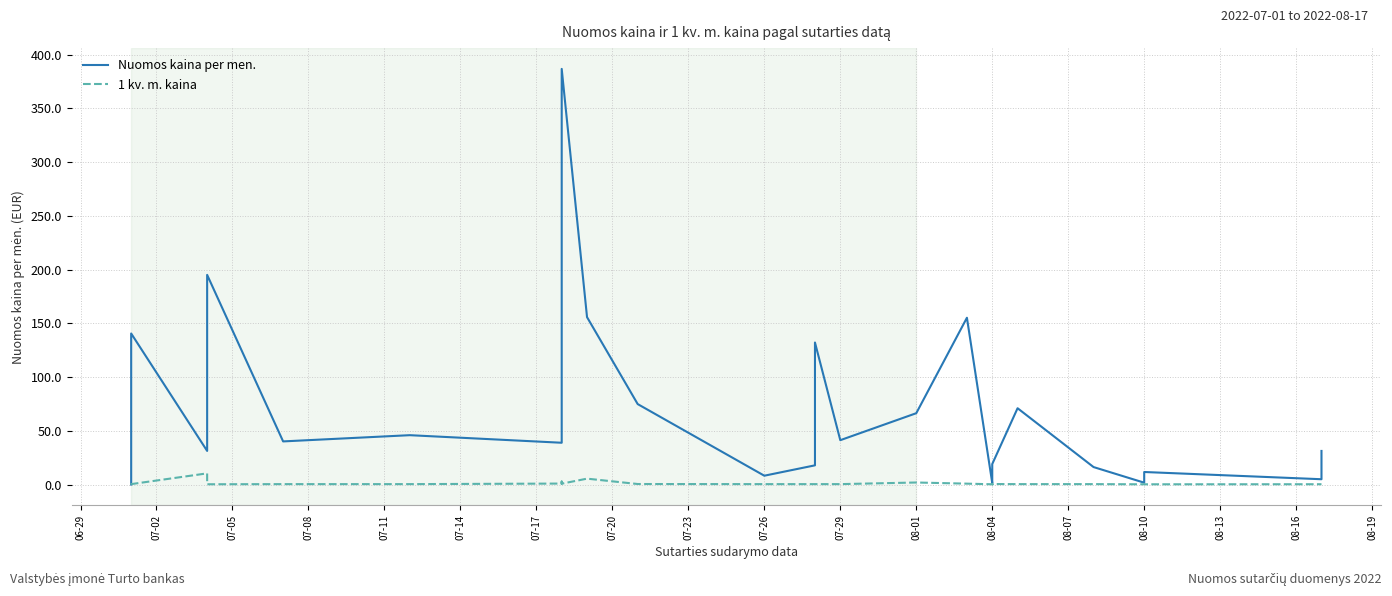

True or false: 1 kv. m. kaina and Nuomos kaina per men. cross at least once.

False